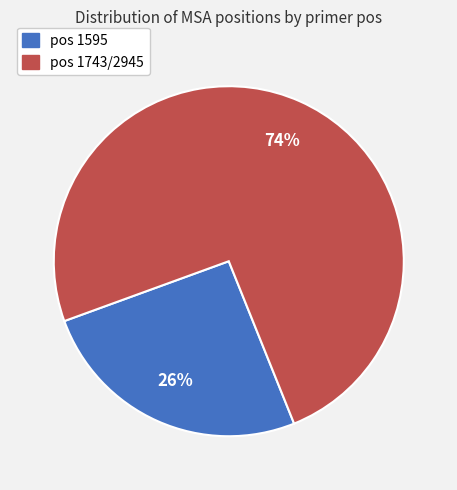

To the nearest percent, what is the average slice percentage?

50%